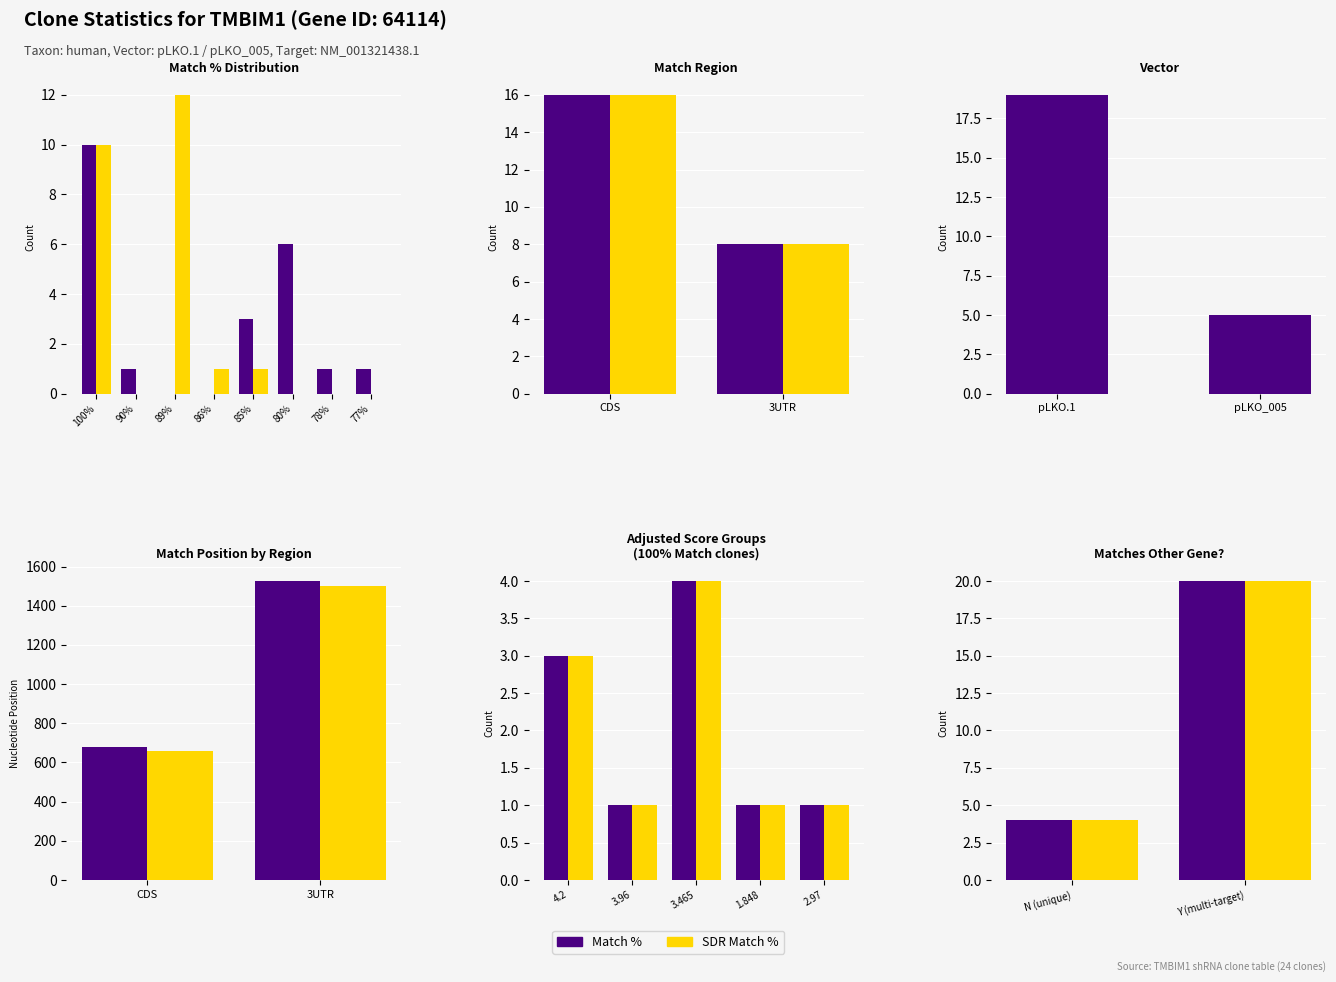

What is the difference between the maximum and minimum values in the Match % series?

16.0